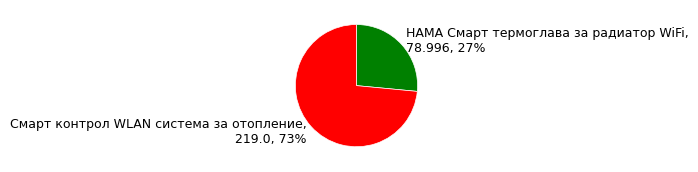

To the nearest percent, what percentage of the pie is HAMA Смарт термоглава за радиатор WiFi?

27%